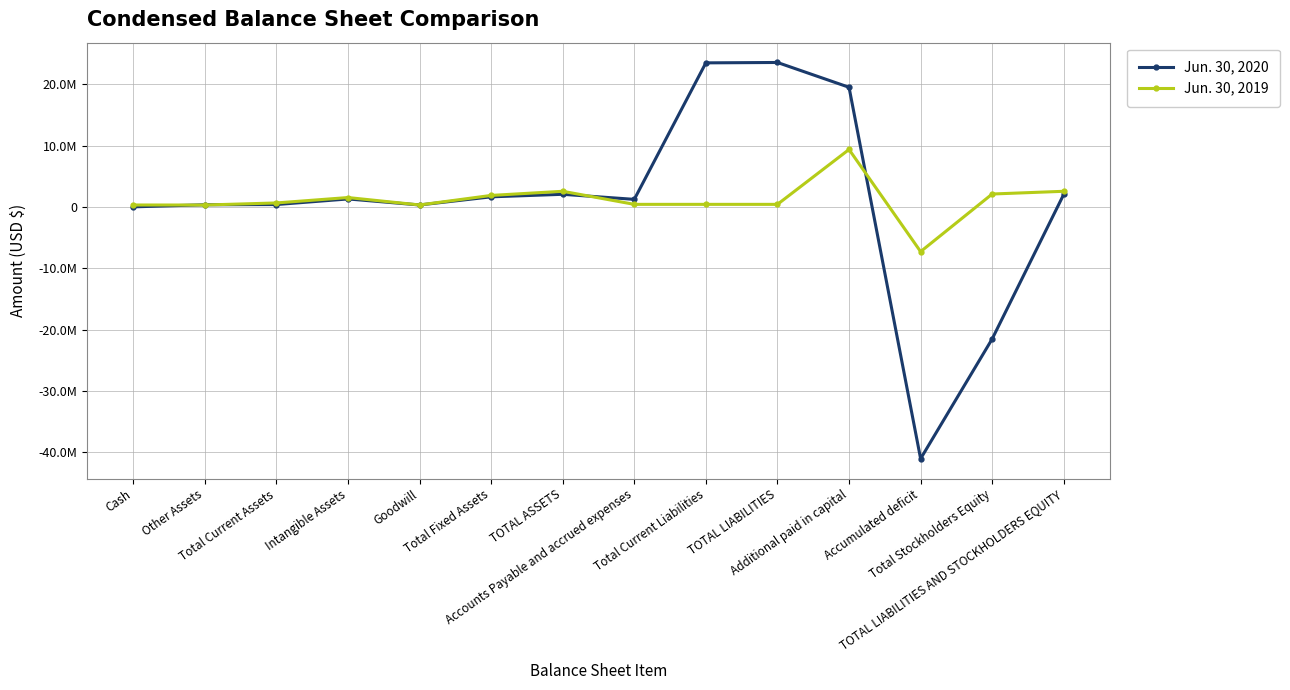

List the series in order of their overall mean, lowest first.

Jun. 30, 2020, Jun. 30, 2019